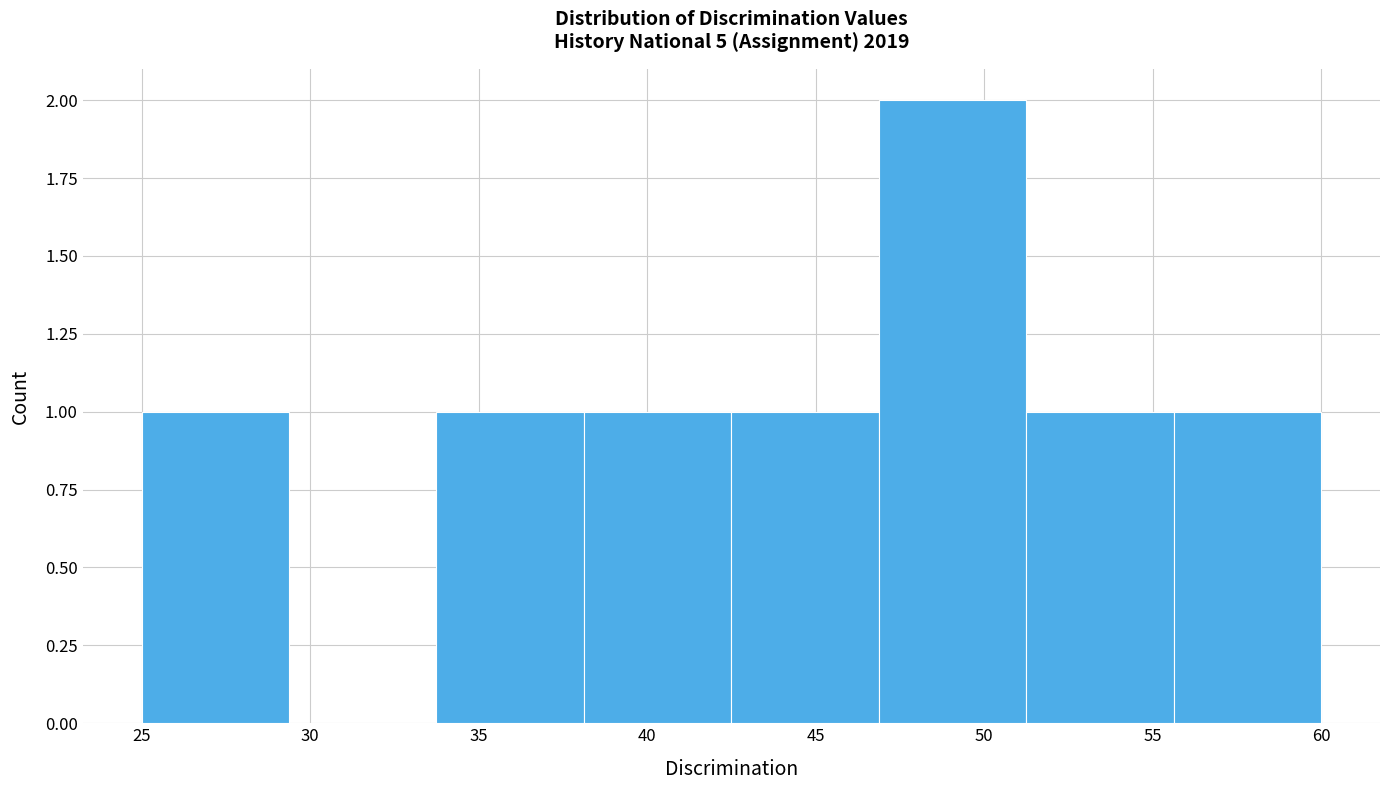

Reading left to right, list every bar in this chart as the range it spans on the x-axis followed by its height. Neither the bar edges nor the heights are printed on the chart, so give them approximately, as read against the axes.

25.0 to 29.5: 1
29.5 to 34.0: 0
34.0 to 38.0: 1
38.0 to 42.5: 1
42.5 to 47.0: 1
47.0 to 51.5: 2
51.5 to 55.5: 1
55.5 to 60.0: 1